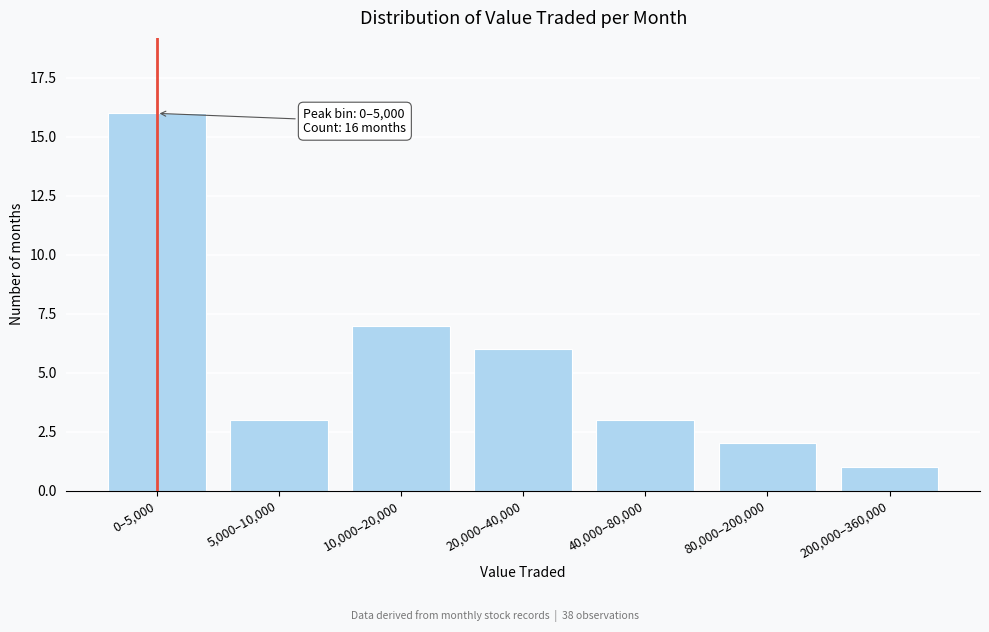

Reading left to right, list all the values displayed in this chart.

16	3	7	6	3	2	1